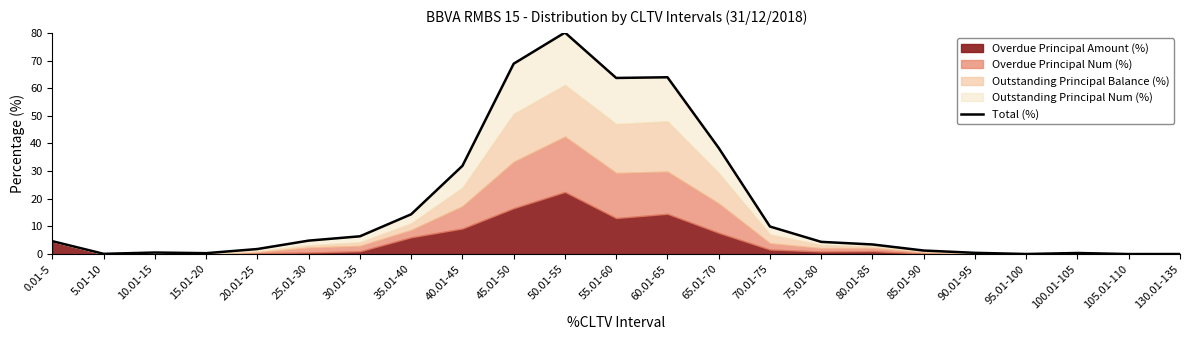

True or false: the data has more than 0 interior local peaks.

True